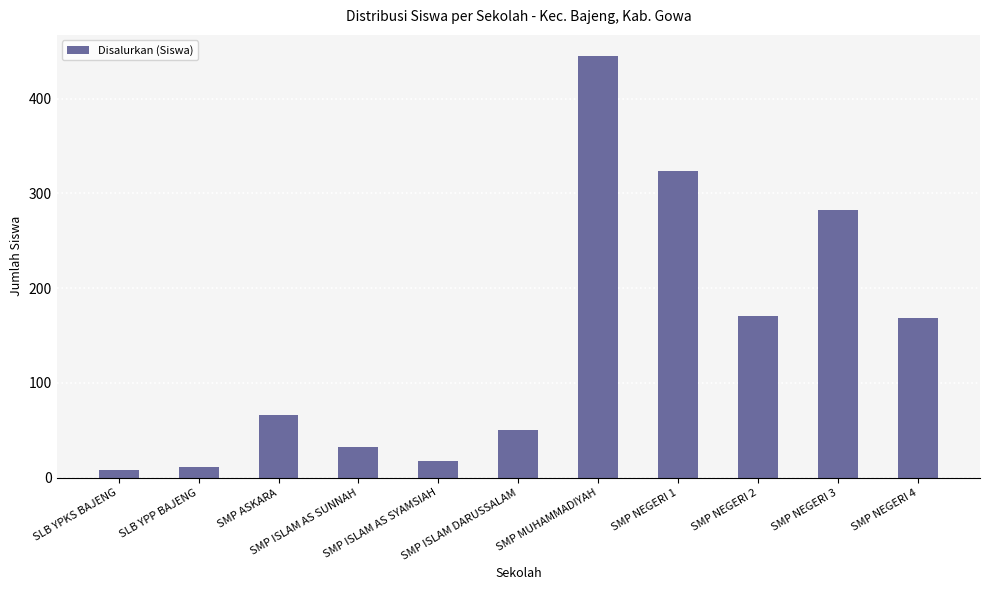

Count the number of data series in this chart.

1